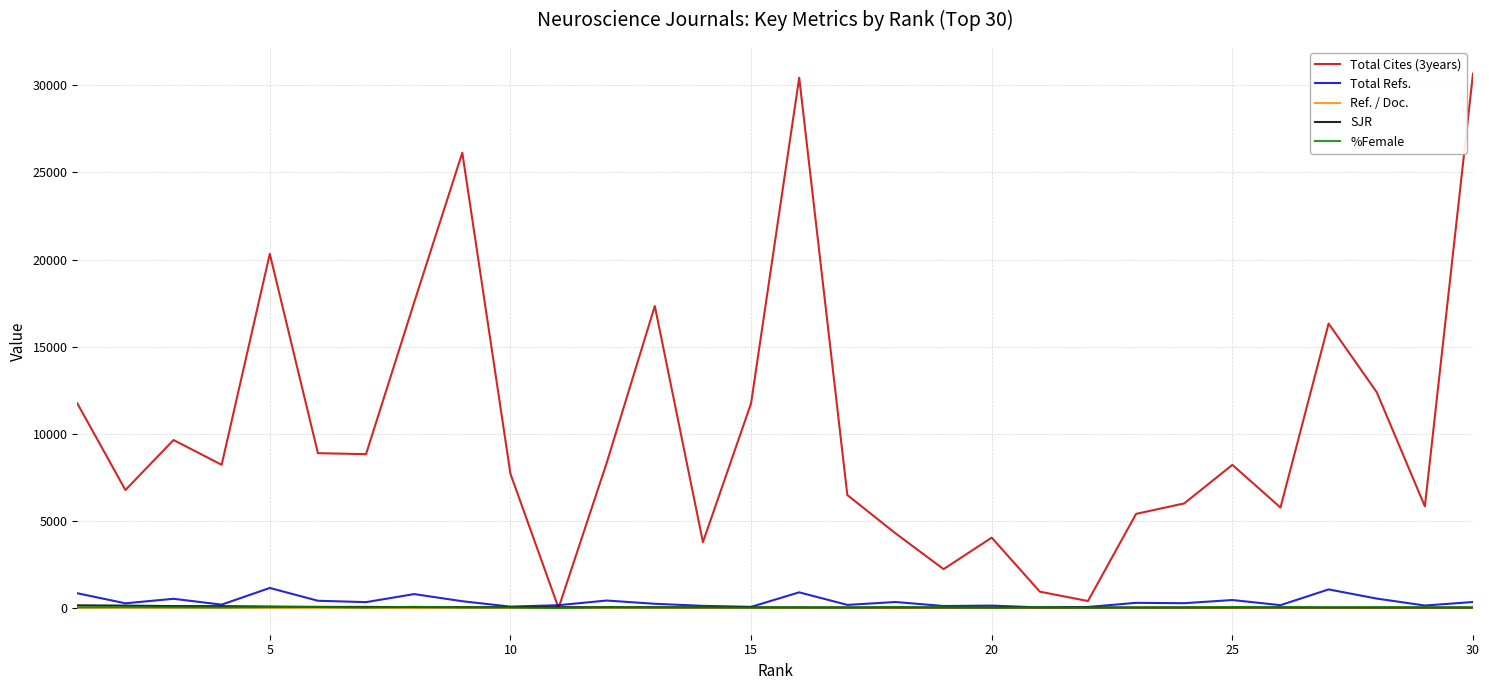

What is the greatest value displayed?

30671.0